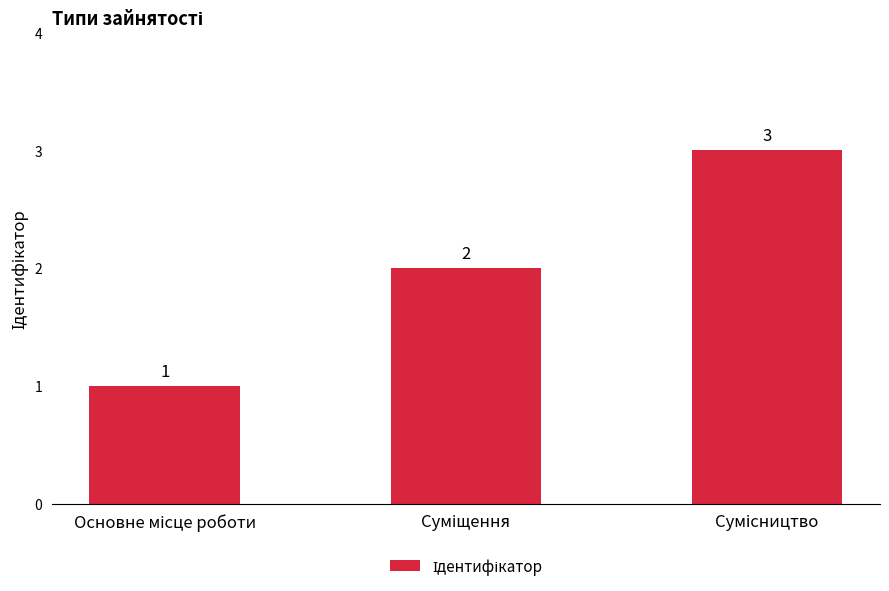

Reading left to right, list all the values displayed in this chart.

1	2	3